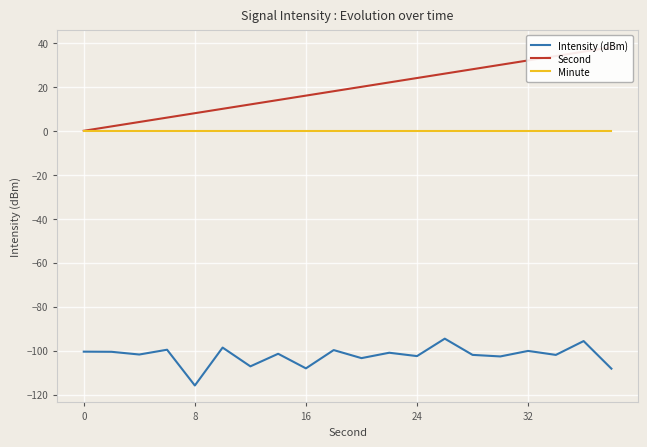

True or false: Minute and Intensity (dBm) intersect in this chart.

False